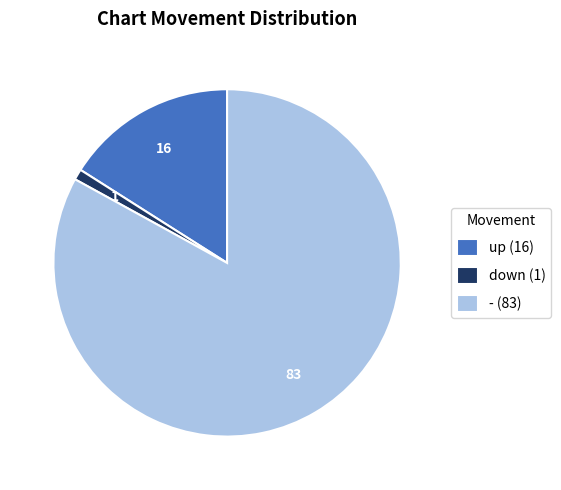

How many slices are in this pie chart?

3